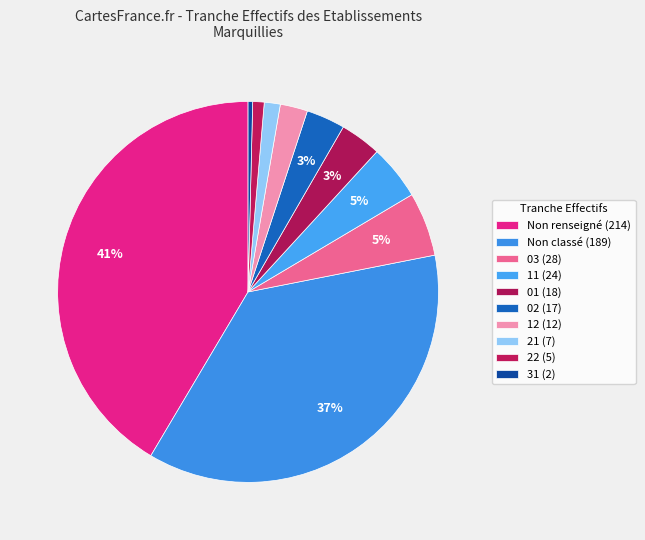

Count the number of slices in the pie.

10